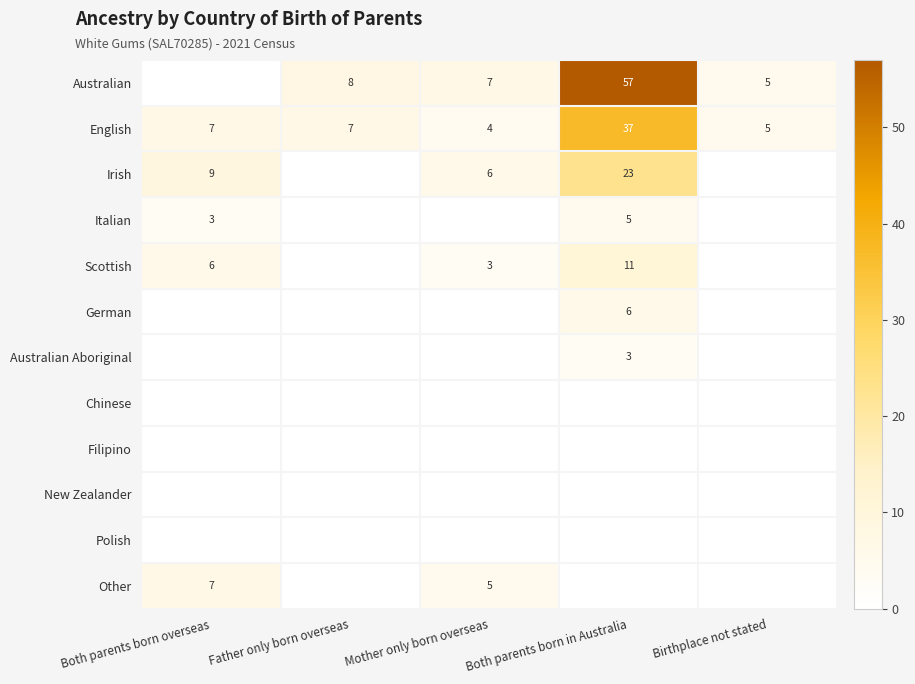

The value of Australian at Birthplace not stated is 5. True or false?

True